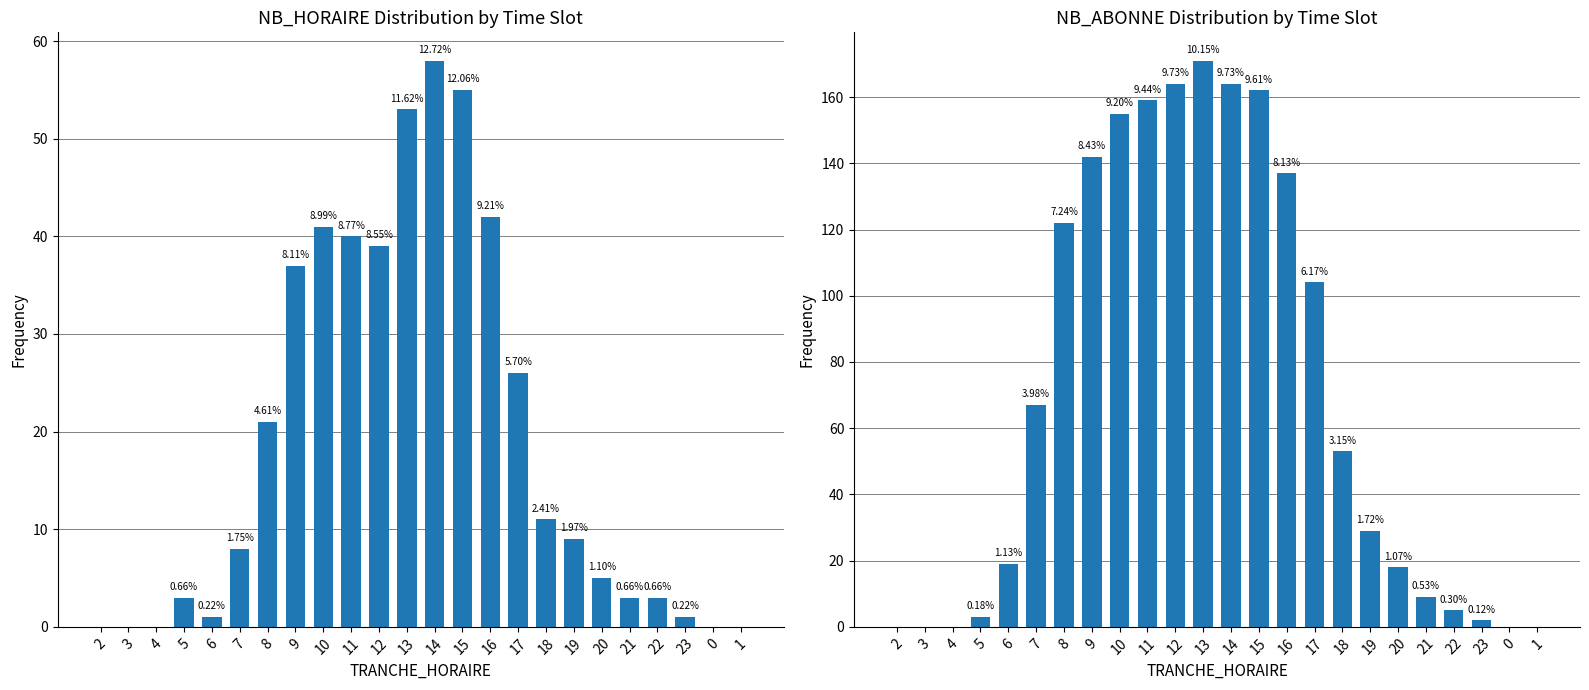

Reading left to right, transcribe all the data shown in this chart.

NB_HORAIRE: 2=0	3=0	4=0	5=3	6=1	7=8	8=21	9=37	10=41	11=40	12=39	13=53	14=58	15=55	16=42	17=26	18=11	19=9	20=5	21=3	22=3	23=1	0=0	1=0
NB_ABONNE: 2=0	3=0	4=0	5=3	6=19	7=67	8=122	9=142	10=155	11=159	12=164	13=171	14=164	15=162	16=137	17=104	18=53	19=29	20=18	21=9	22=5	23=2	0=0	1=0